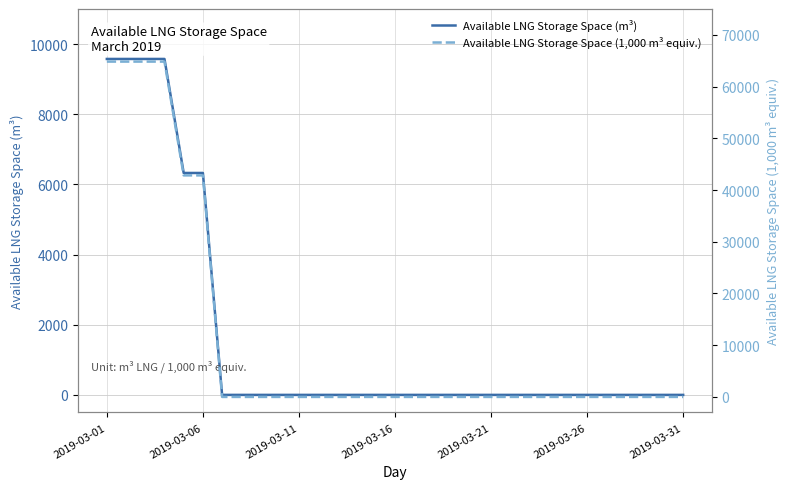

Between 2019-03-31 and 14, which series saw the biggest shift?

Available LNG Storage Space (m³)